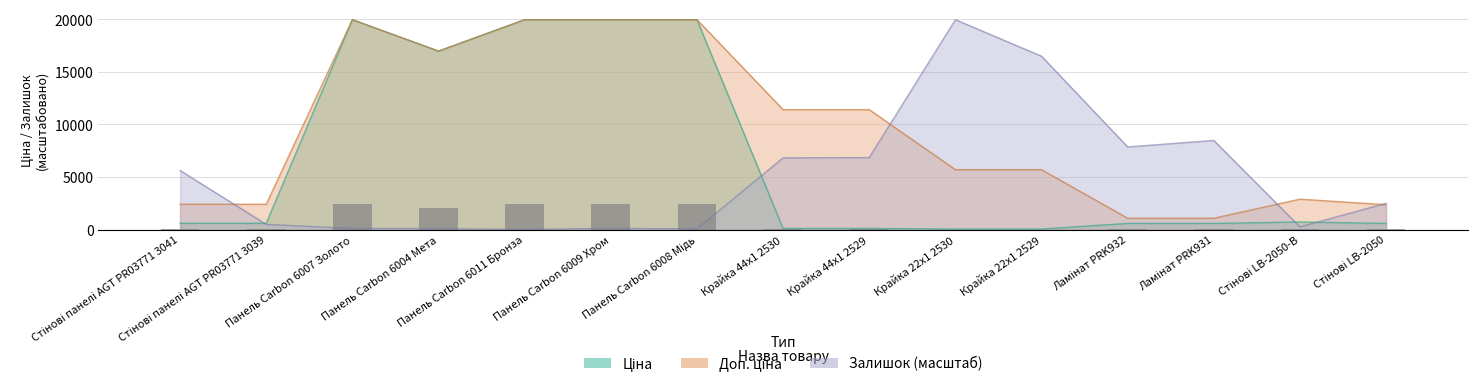

What is the spread (max minus min) of values at Стінові LB-2050?

1912.8